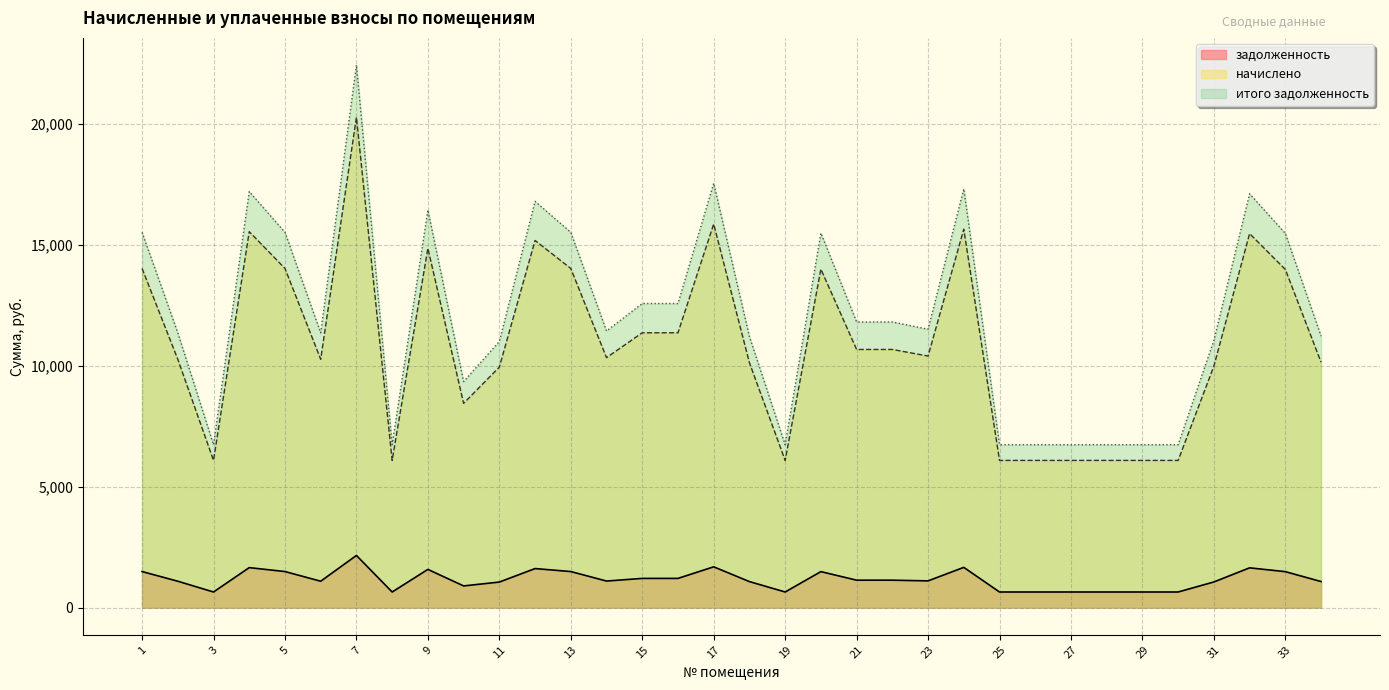

Rank the series at 14 from highest to lowest value.

итого задолженность, начислено, задолженность